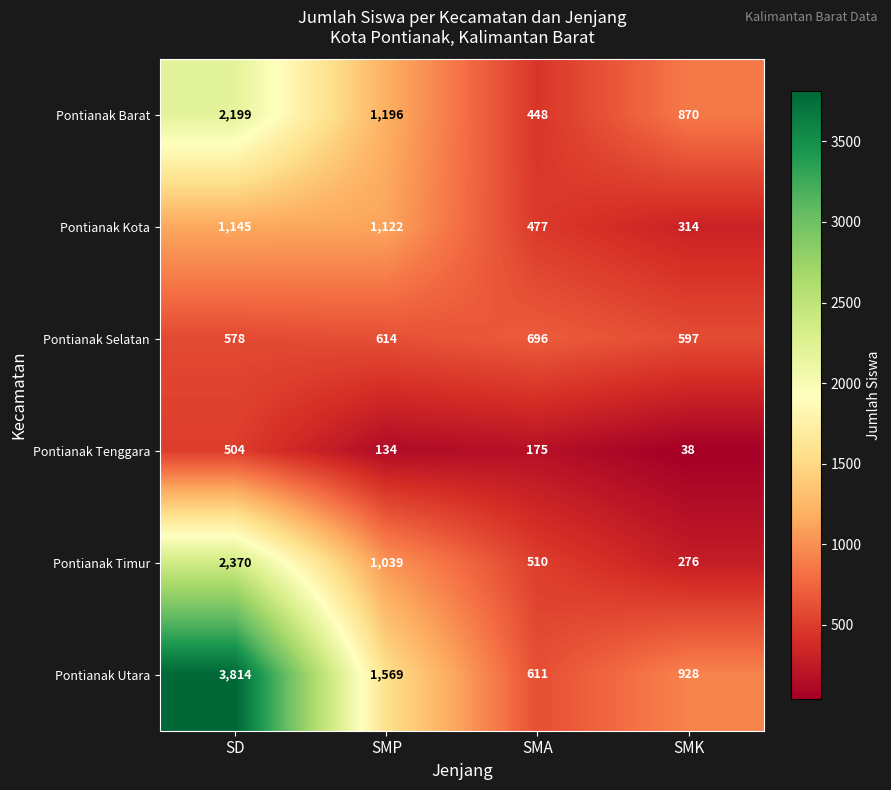

At how many categories does at least one series exceed 2272?

1